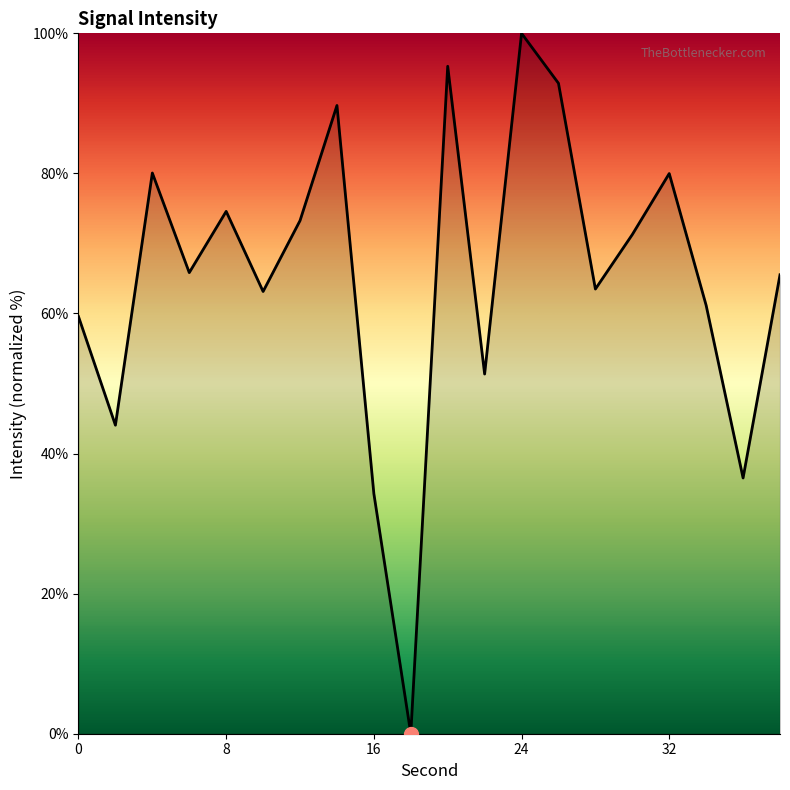

What is the difference between the maximum and minimum values?

100.0